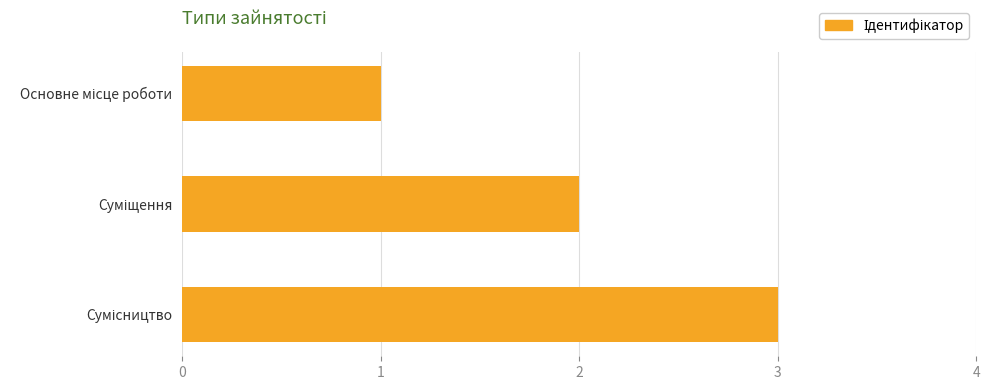

What is the maximum value shown in the chart?

3